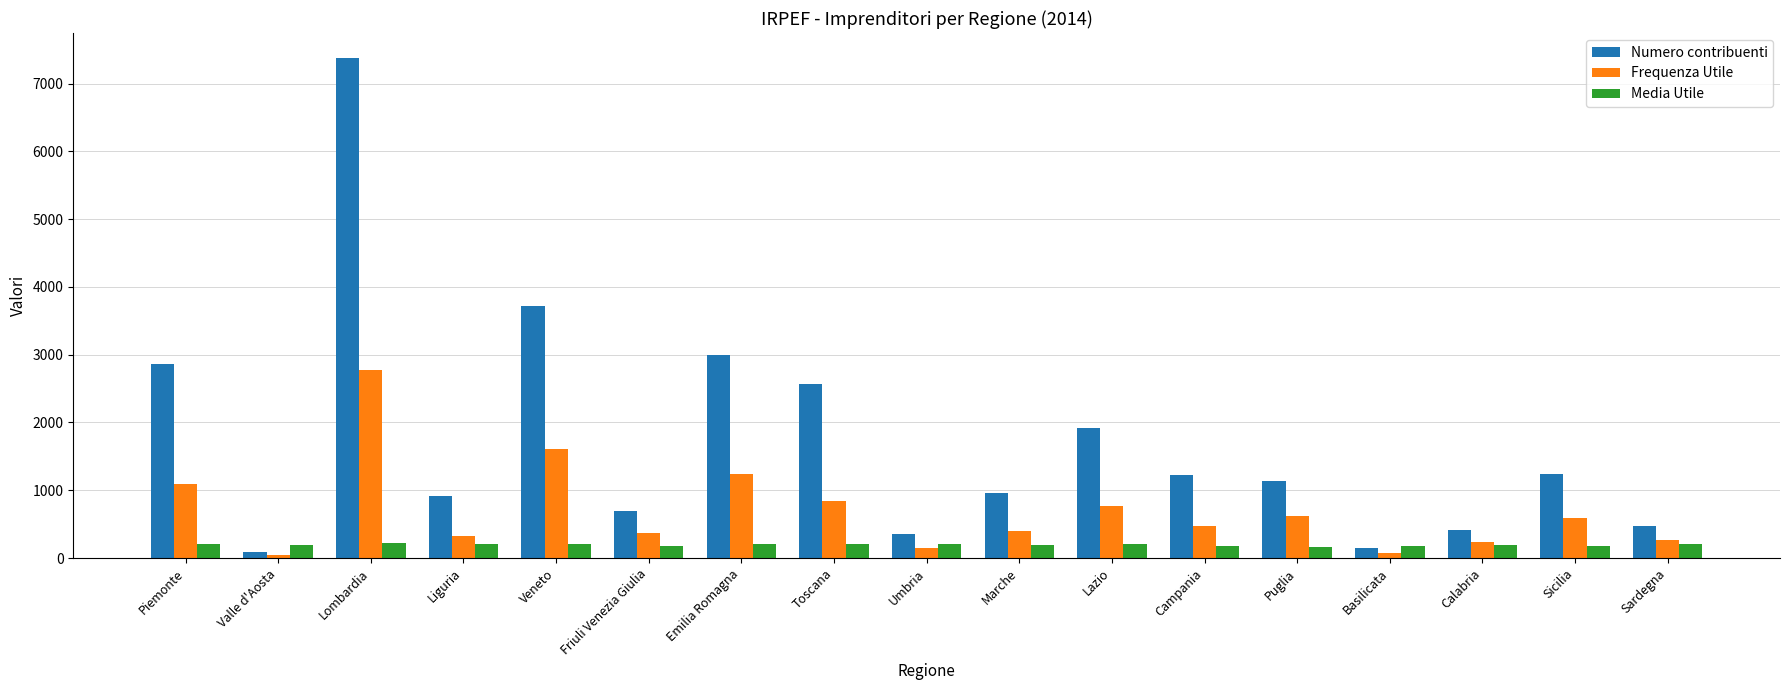

How many data points in Frequenza Utile are less than 472?

8